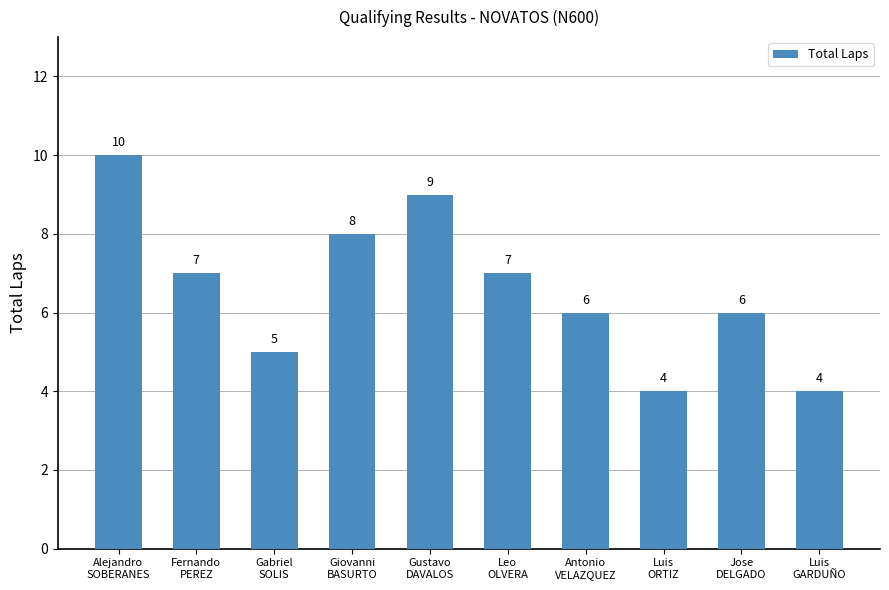

Between Giovanni
BASURTO and Luis
ORTIZ, which is larger?

Giovanni
BASURTO